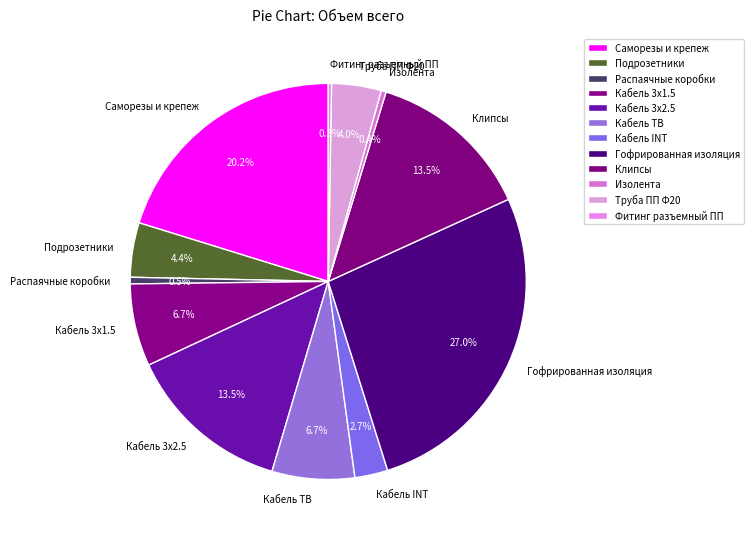

Between Кабель INT and Кабель 3х1.5, which is larger?

Кабель 3х1.5